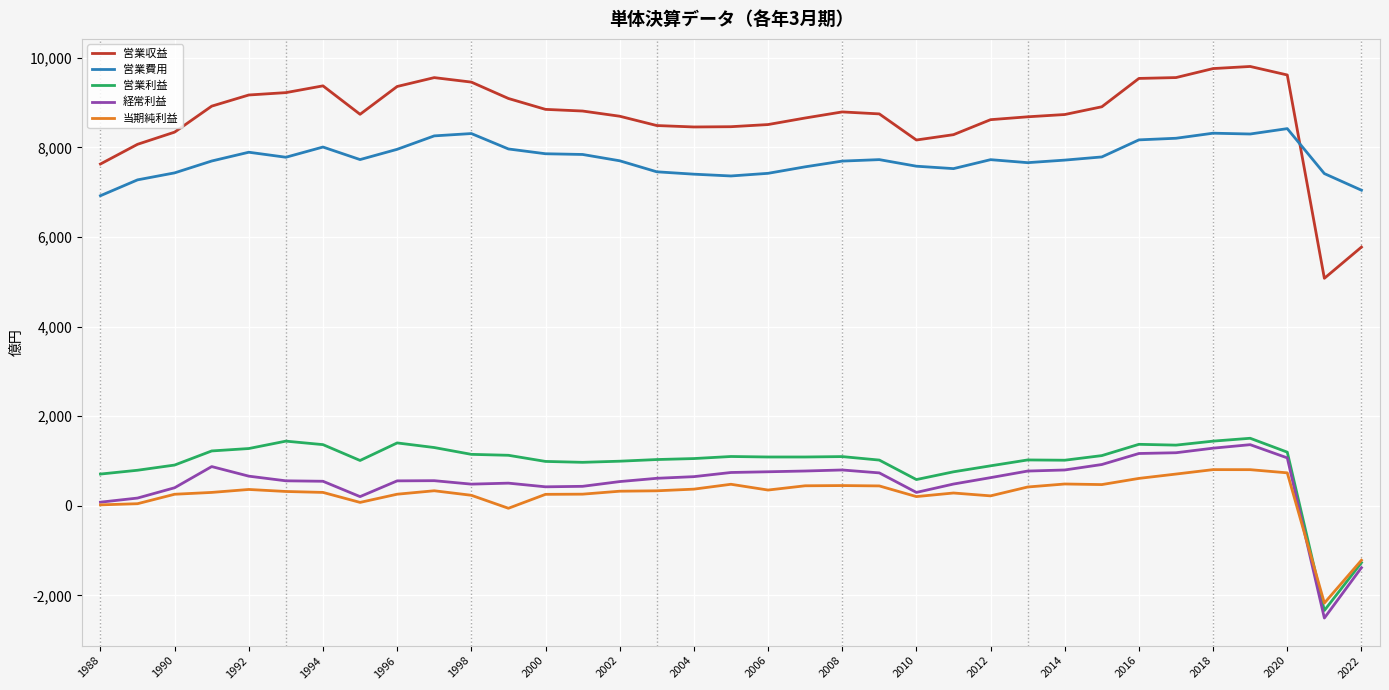

What is the difference between the maximum and minimum values in the 当期純利益 series?

2980